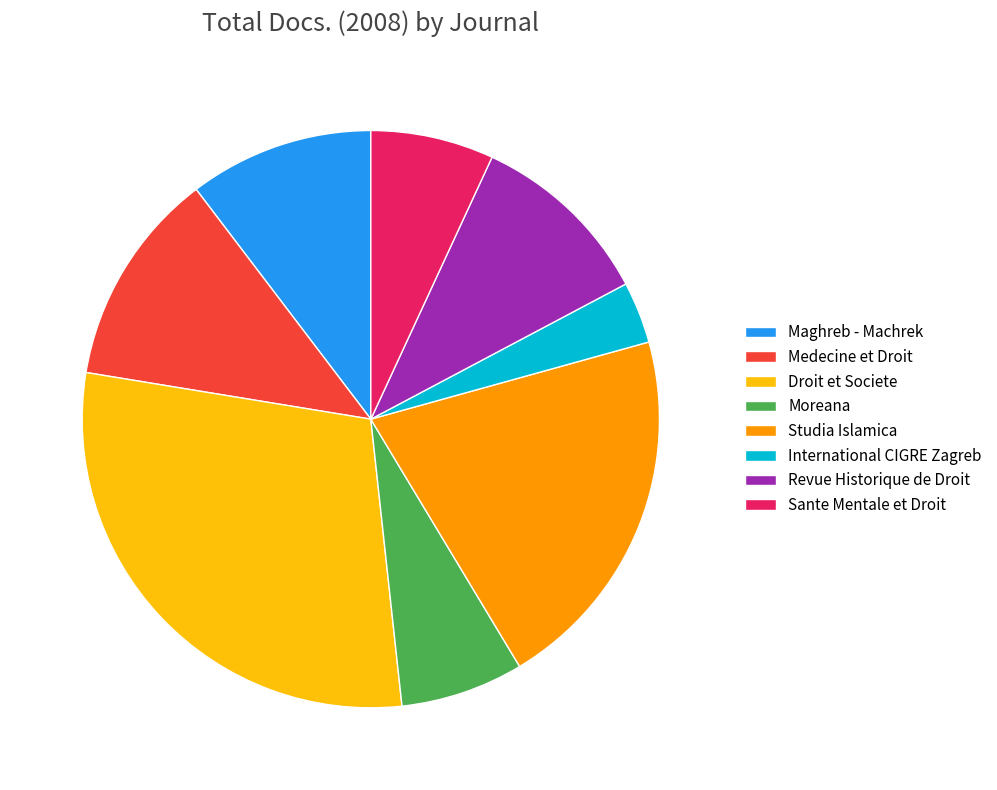

The Maghreb - Machrek slice represents 5% of the pie. True or false?

False